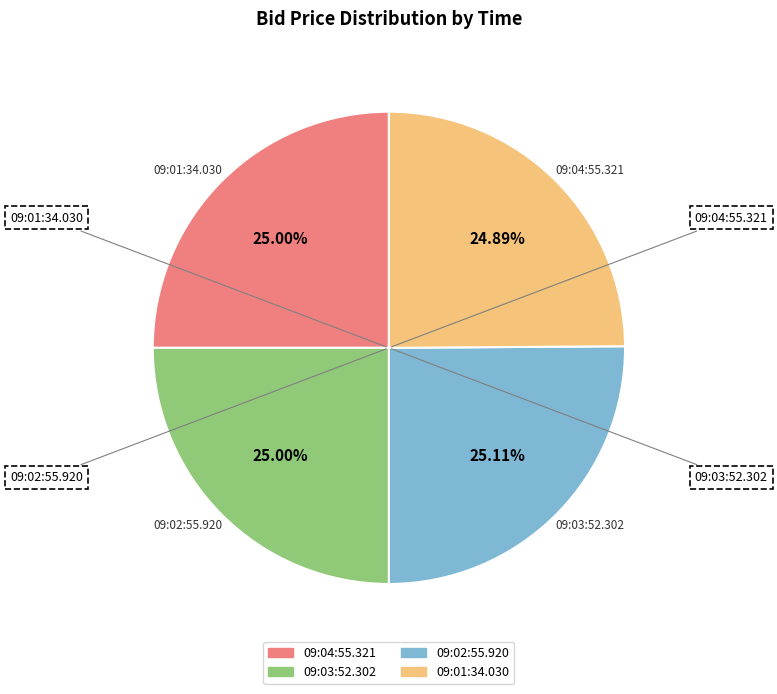

How many segments does this pie chart have?

4